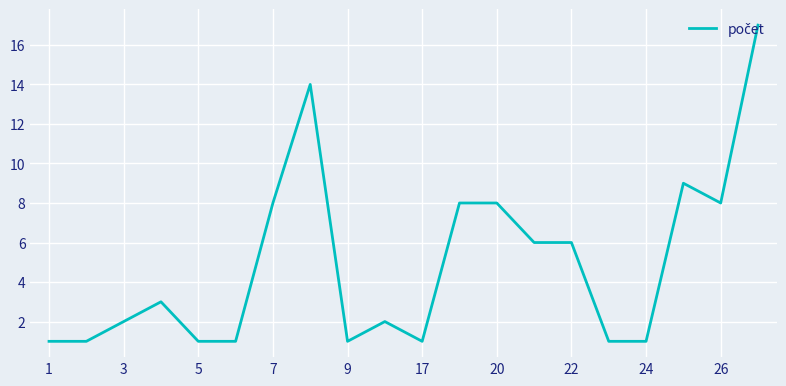

What is the sum of all values?

99